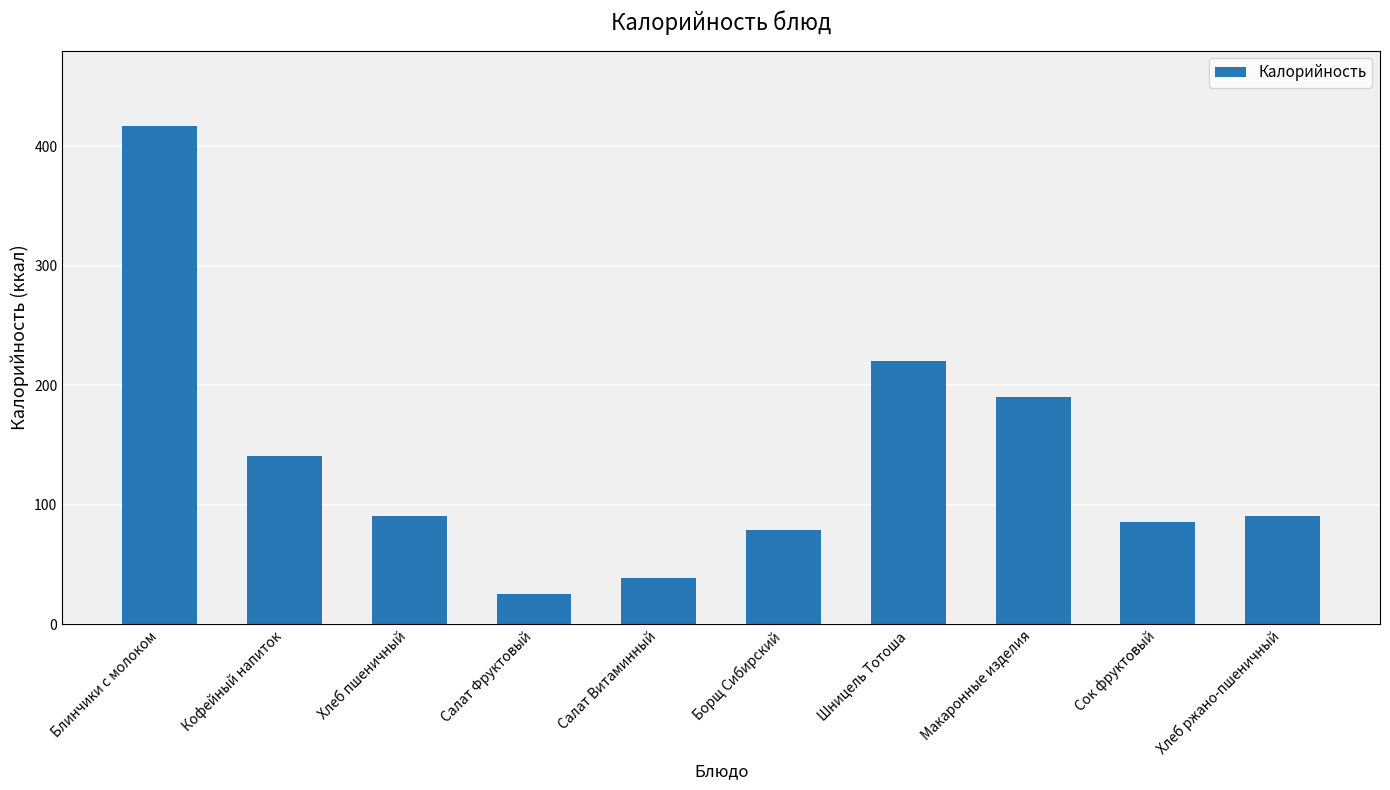

Are the bars horizontal?

No